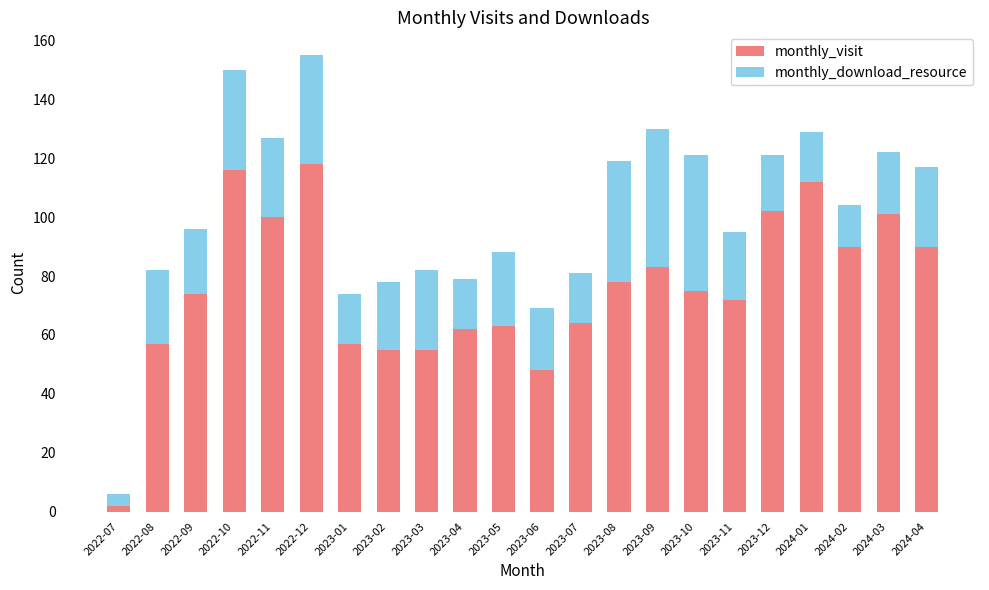

True or false: monthly_visit has a value of 141 at 2023-12.

False